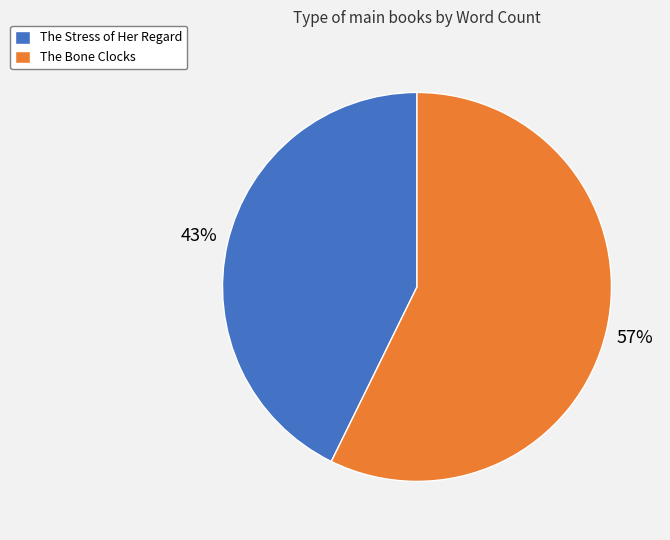

Is there any slice that represents more than half of the pie?

Yes